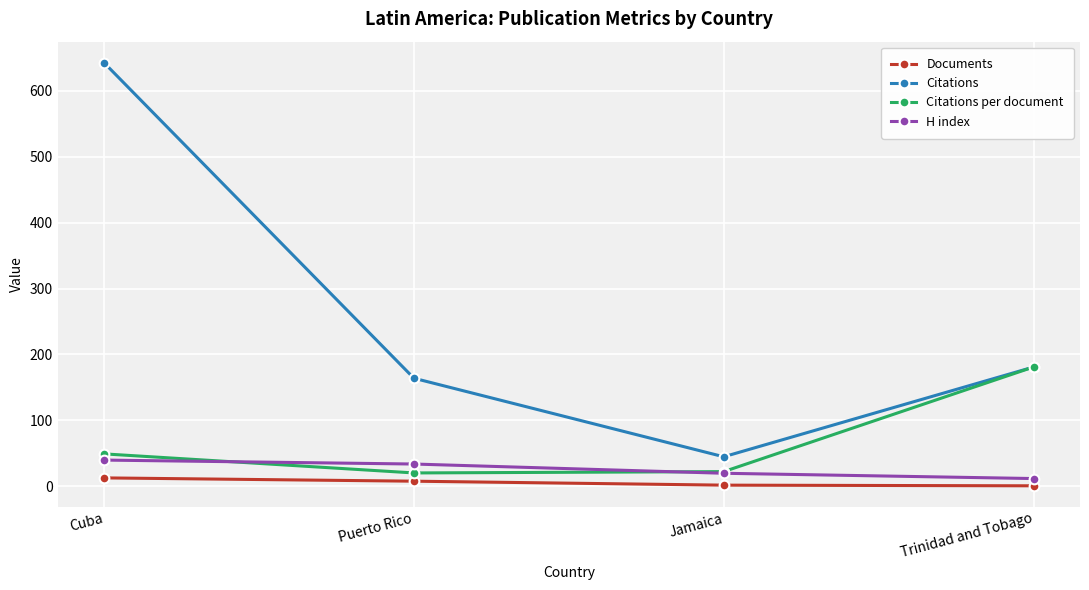

What is the difference between the maximum and minimum values in the H index series?

28.0